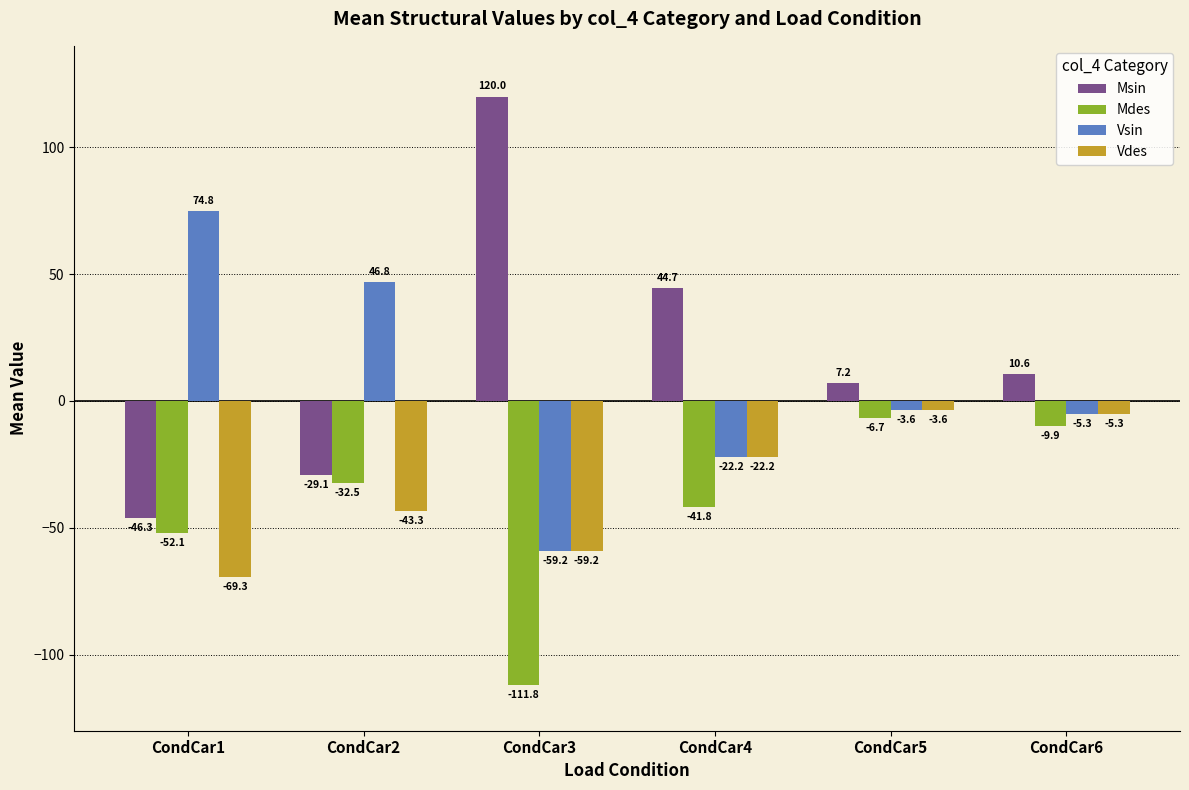

Reading left to right, list all the values displayed in this chart.

Msin: CondCar1=-46.3	CondCar2=-29.1	CondCar3=120.0	CondCar4=44.7	CondCar5=7.2	CondCar6=10.6
Mdes: CondCar1=-52.1	CondCar2=-32.5	CondCar3=-111.8	CondCar4=-41.8	CondCar5=-6.7	CondCar6=-9.9
Vsin: CondCar1=74.8	CondCar2=46.8	CondCar3=-59.2	CondCar4=-22.2	CondCar5=-3.6	CondCar6=-5.3
Vdes: CondCar1=-69.3	CondCar2=-43.3	CondCar3=-59.2	CondCar4=-22.2	CondCar5=-3.6	CondCar6=-5.3